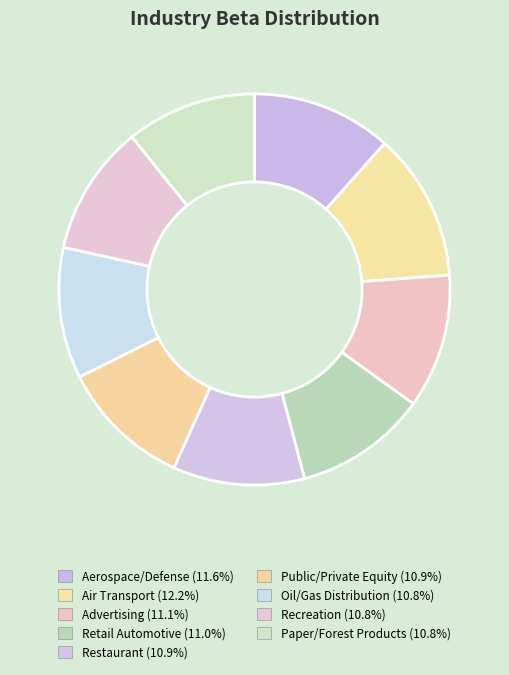

How many slices are in this pie chart?

9